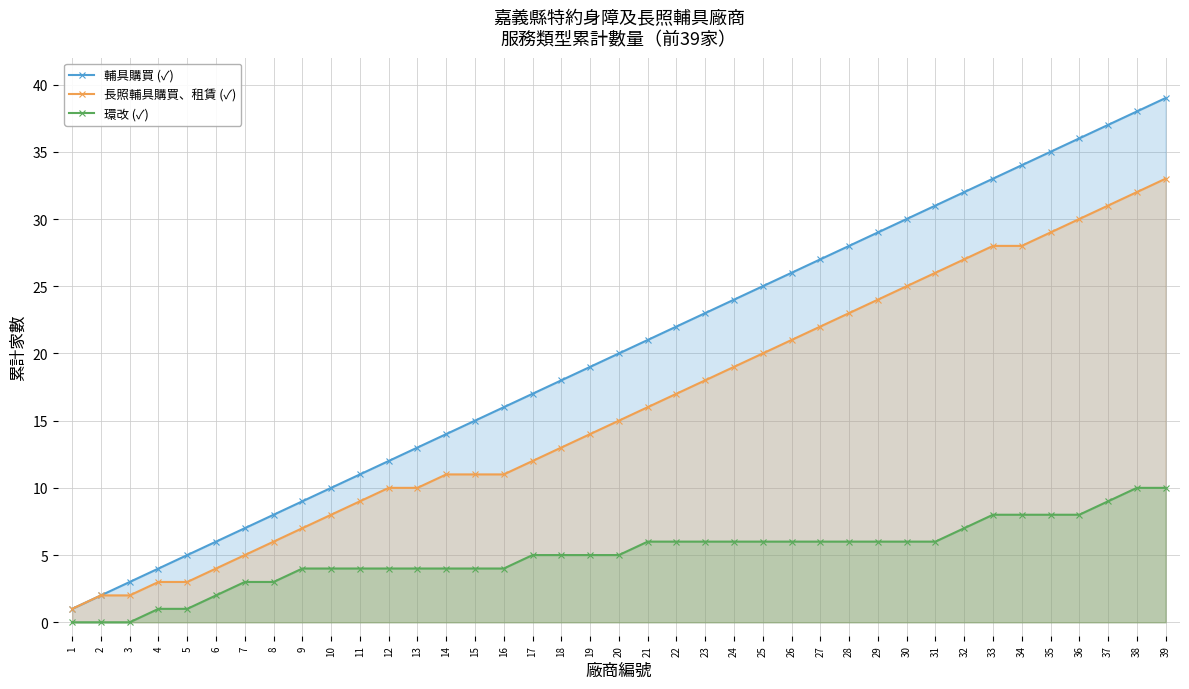

Which series has the widest spread of values?

輔具購買 (✓)